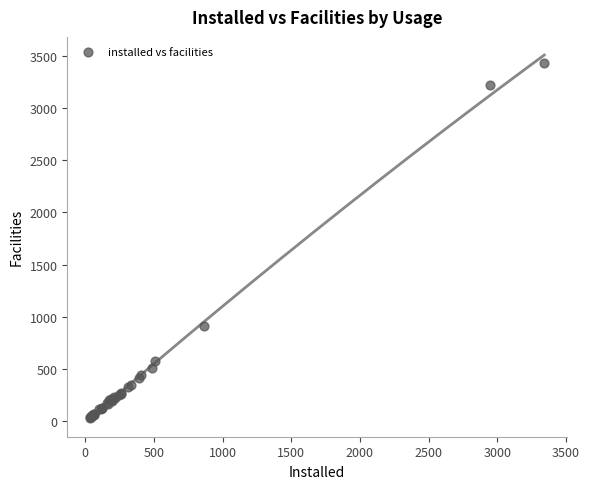

What Y value in the scatter plot is closest to 1731?

917